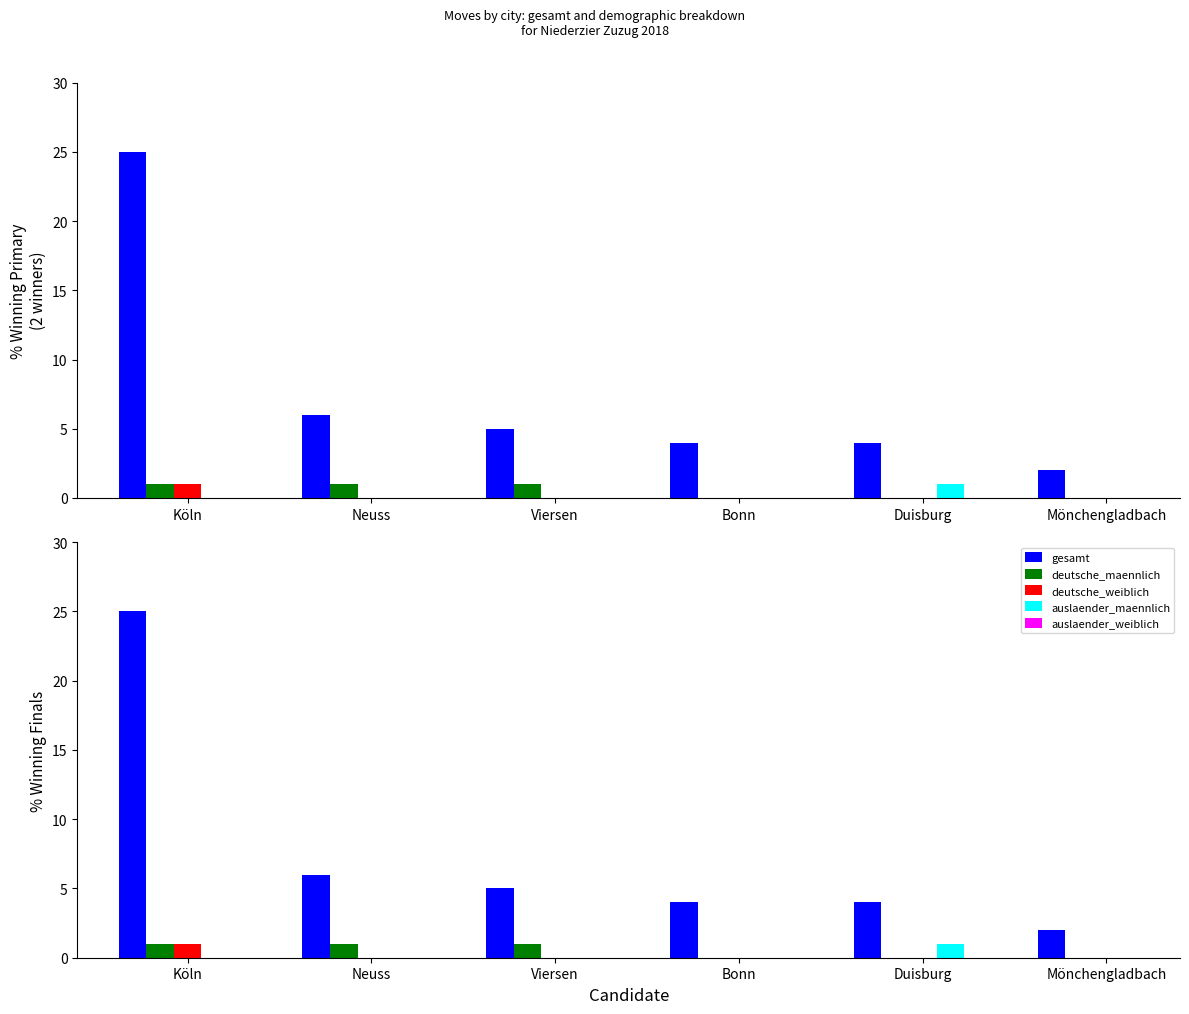

List the series in order of their peak value, highest first.

gesamt, deutsche_maennlich, deutsche_weiblich, auslaender_maennlich, auslaender_weiblich